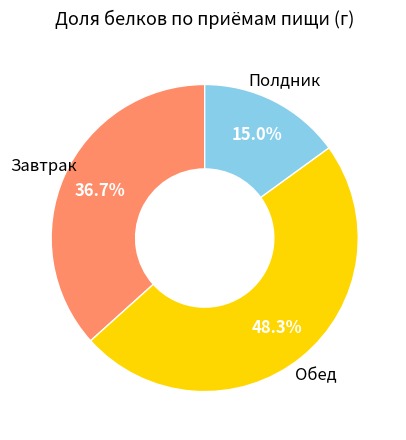

To the nearest percent, what is the difference between the largest and smallest slice percentages?

33%